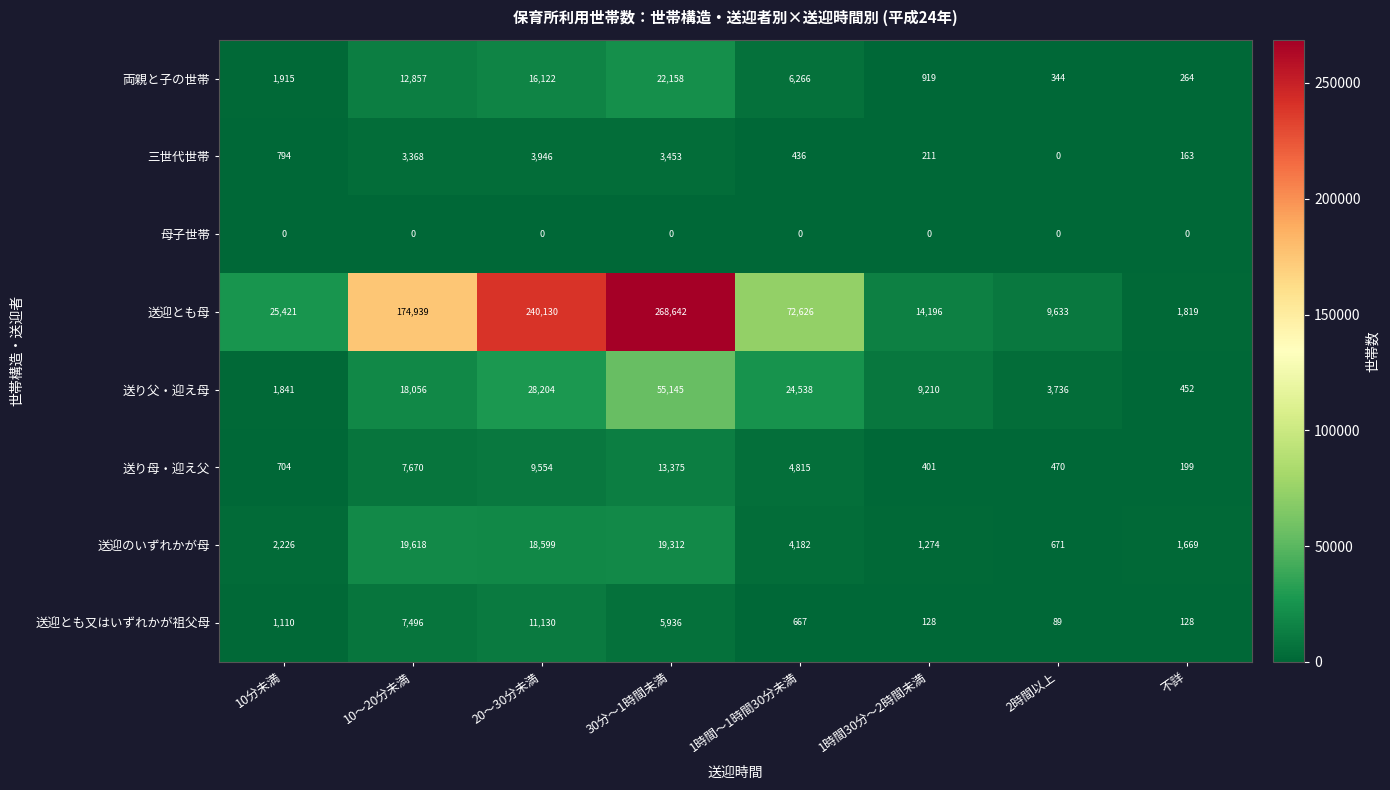

The value of 母子世帯 at 2時間以上 is 0. True or false?

True